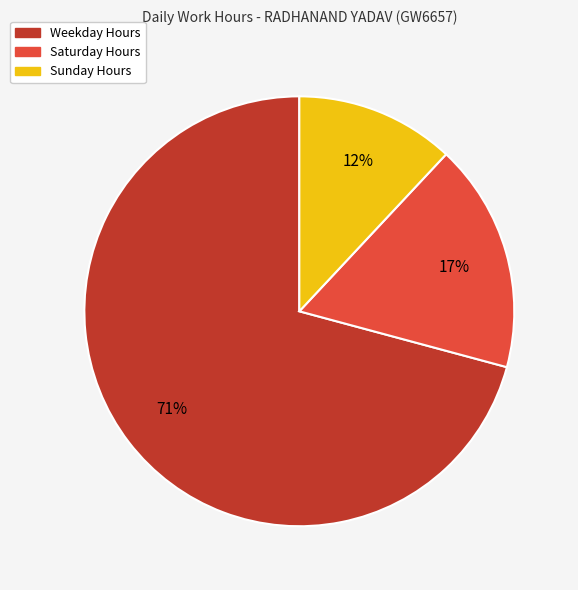

Is it true that Saturday Hours is 31% of the pie?

False